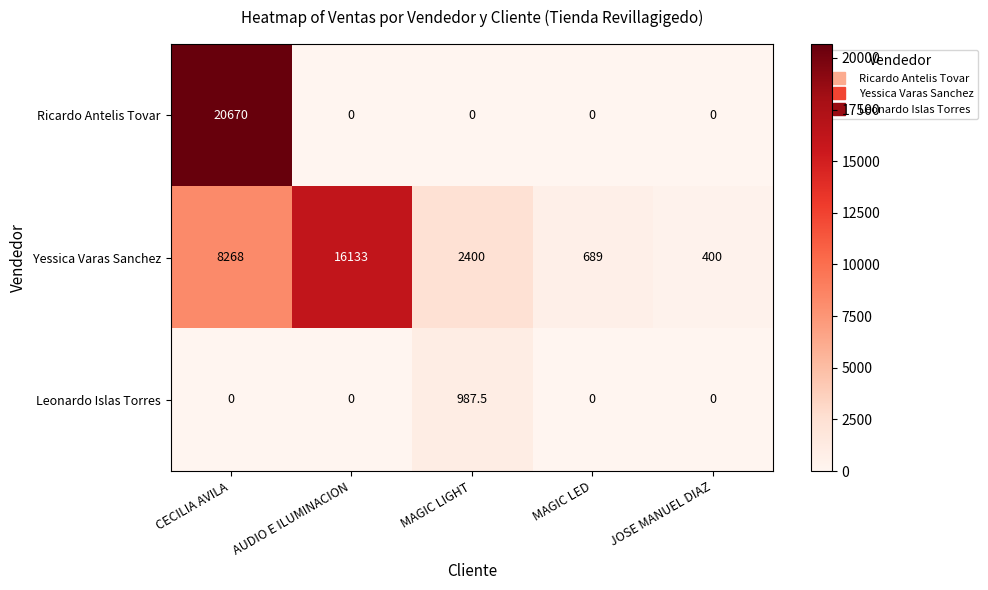

What is the difference between the maximum and second lowest values in the Ricardo Antelis Tovar series?

20670.0